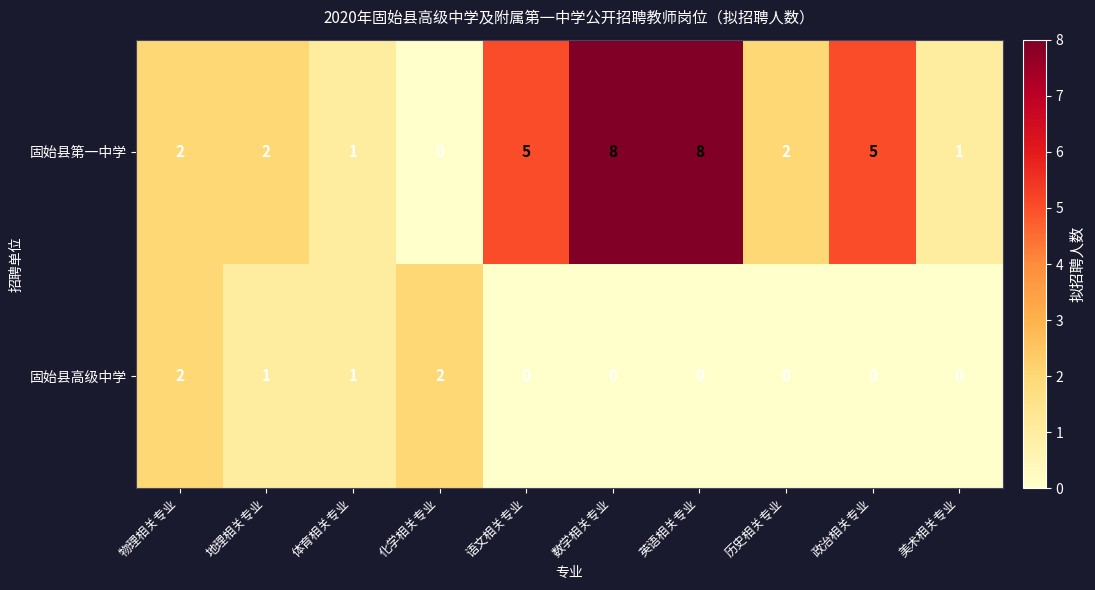

Is it true that 固始县第一中学 equals 1 at 体育相关专业?

True